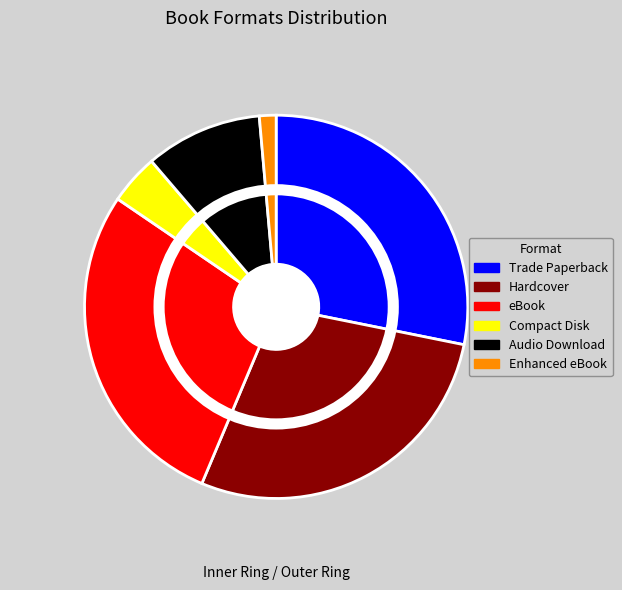

Approximately how many times larger is the value at Compact Disk compared to Hardcover?

0.1